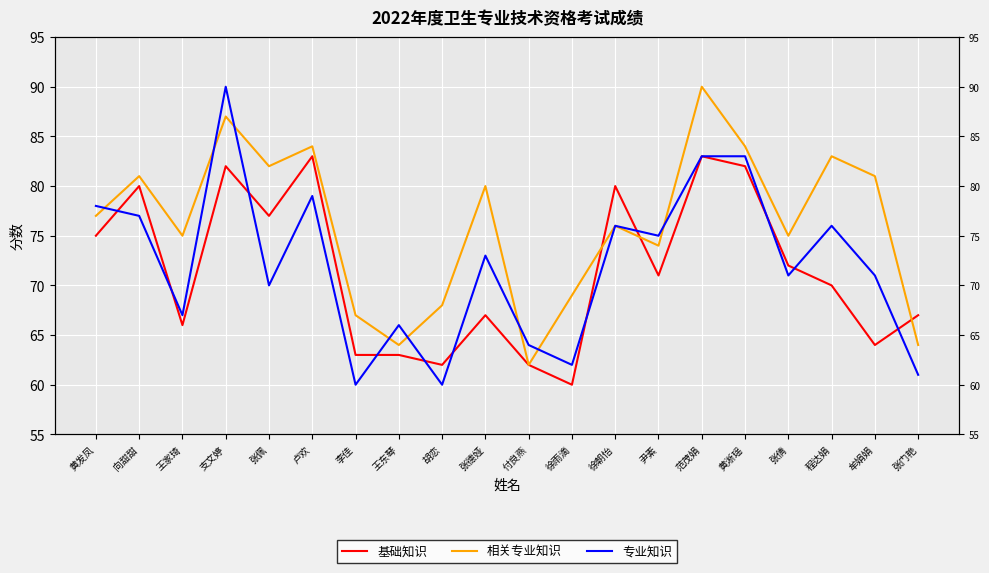

How many lines are shown in the chart?

3